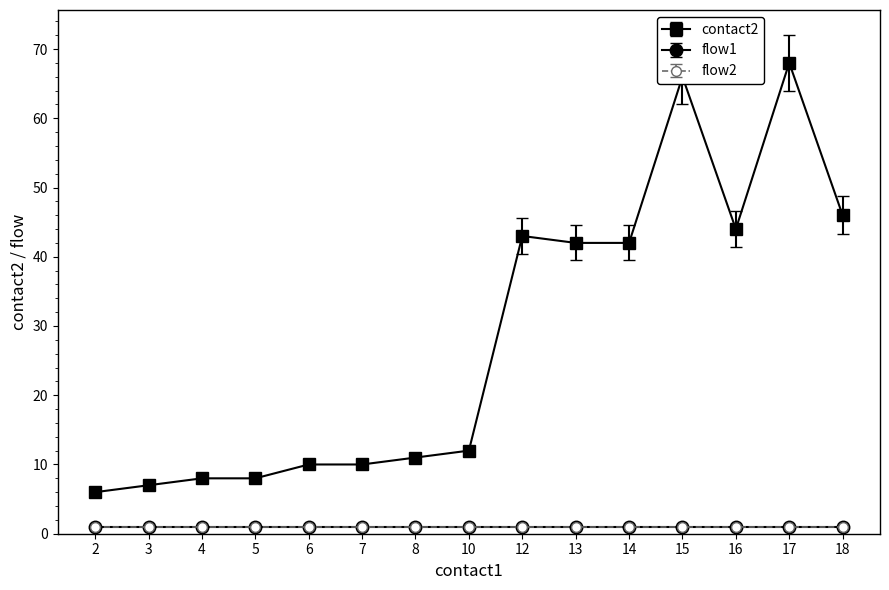

What is the greatest value displayed?

68